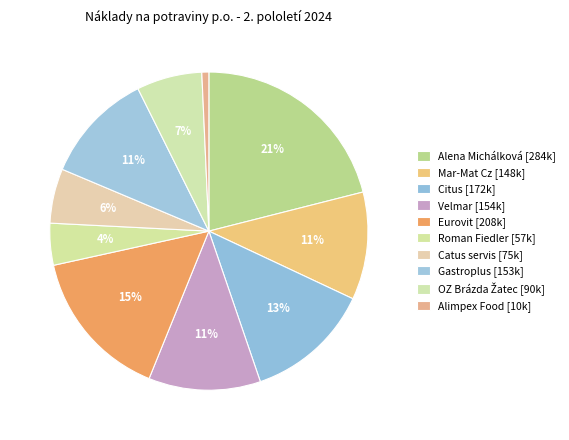

Which slice is the smallest?

Alimpex Food